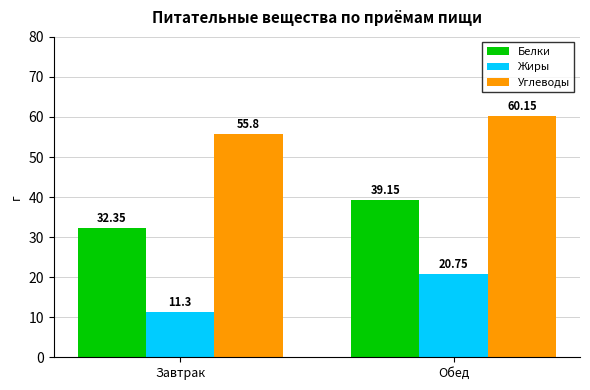

What is the difference between the highest and lowest values at Обед?

39.4